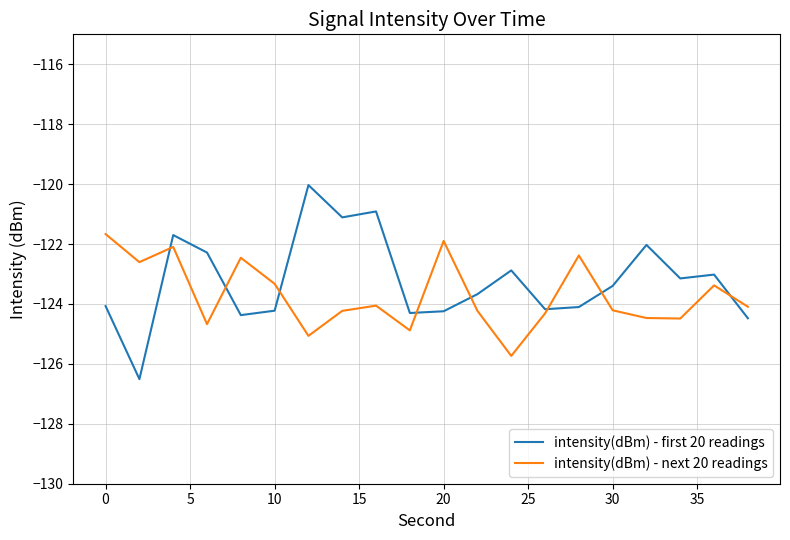

How many intersections are there between intensity(dBm) - next 20 readings and intensity(dBm) - first 20 readings?

8